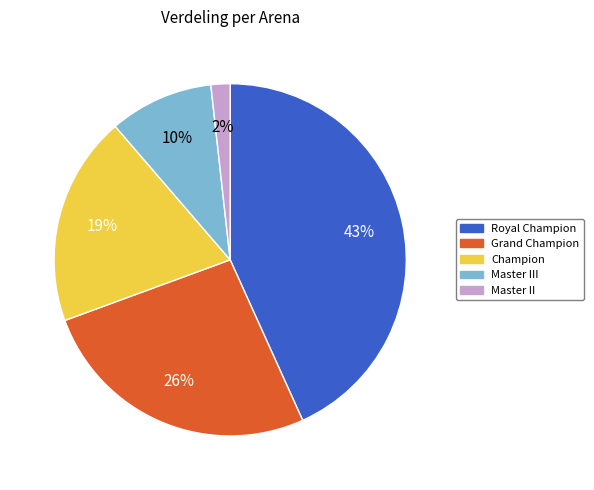

How many slices are in this pie chart?

5